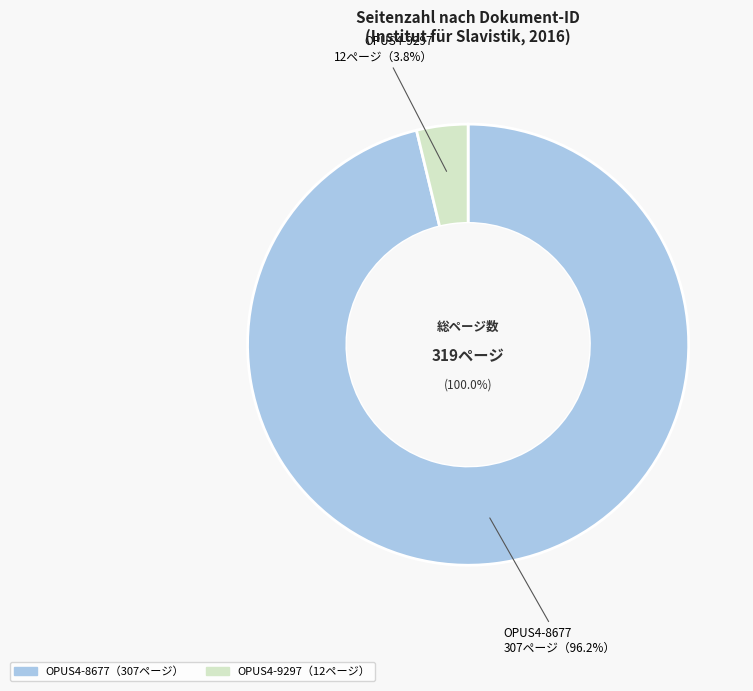

To the nearest percent, what is the difference between the OPUS4-9297 and OPUS4-8677 slice percentages?

92%